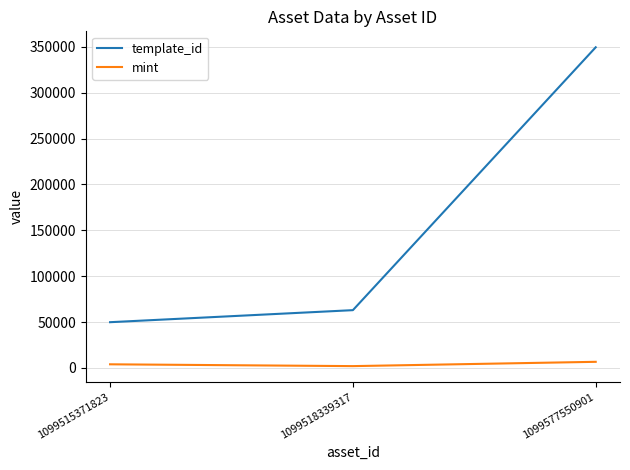

What is the average value of the mint series?

4191